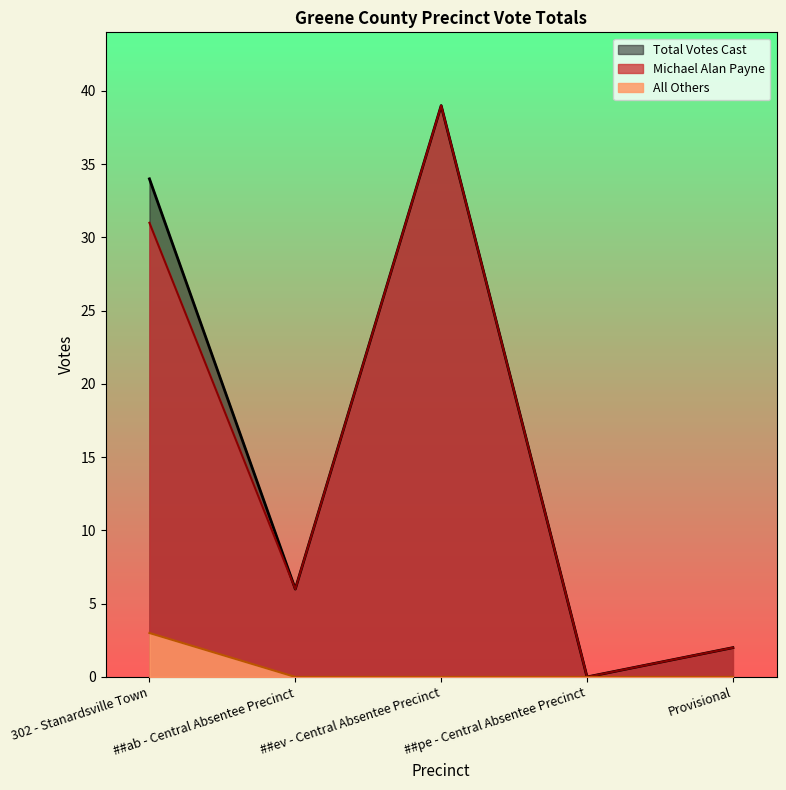

Which category has the highest value in the All Others series?

302 - Stanardsville Town